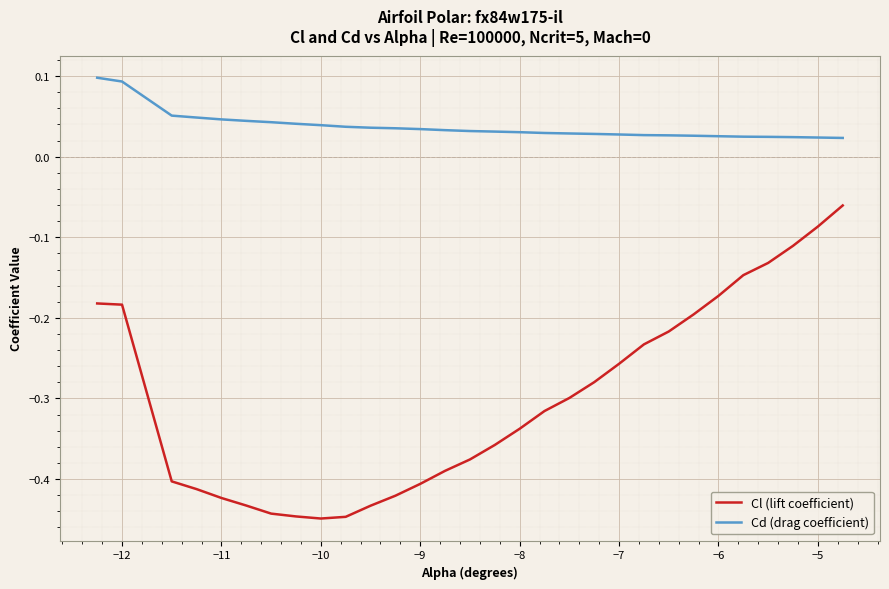

True or false: Cd (drag coefficient) and Cl (lift coefficient) intersect in this chart.

False